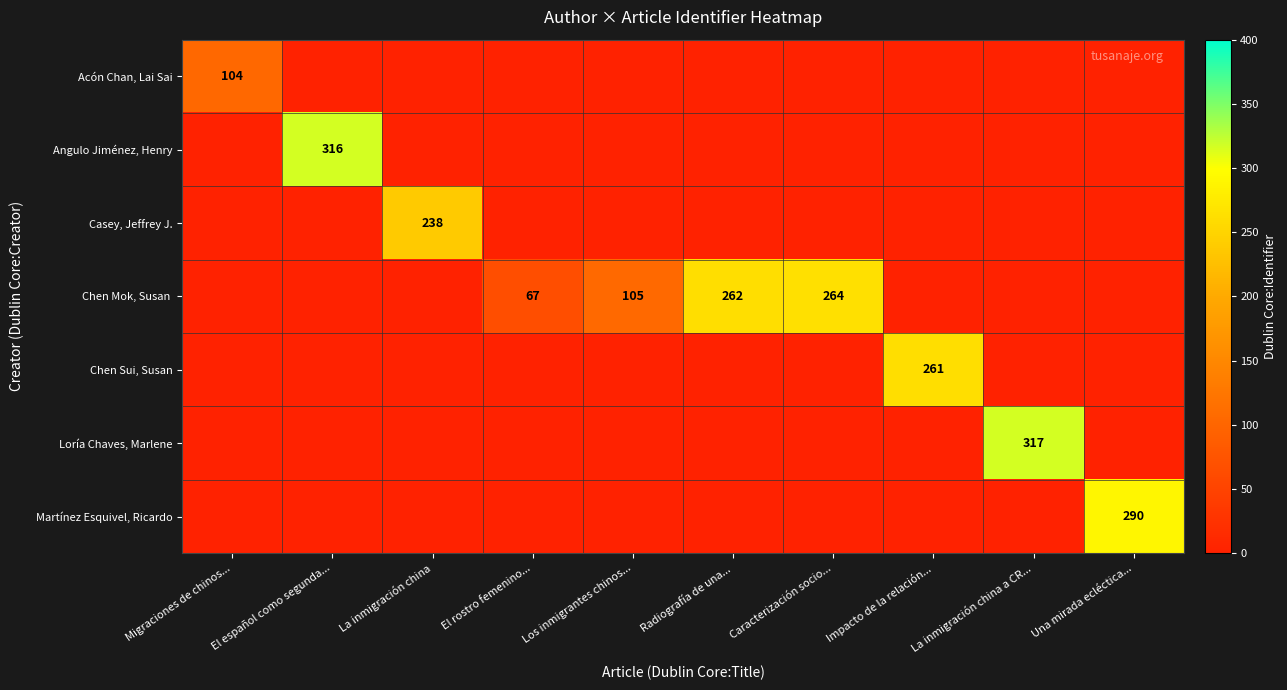

Is it true that Acón Chan, Lai Sai equals 104 at Migraciones de chinos...?

True